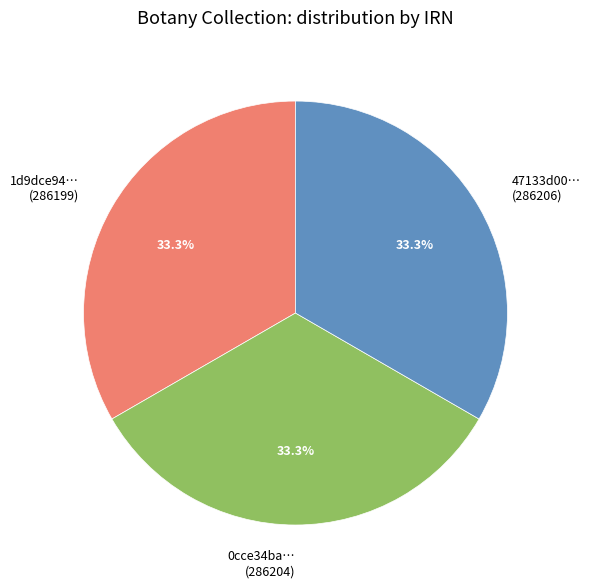

Approximately how many times larger is the value at 0cce34ba… (286204) compared to 47133d00… (286206)?

1.0